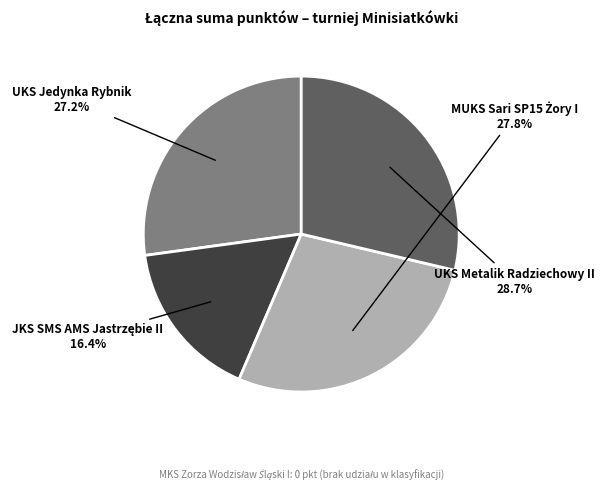

Is there any slice that represents more than half of the pie?

No